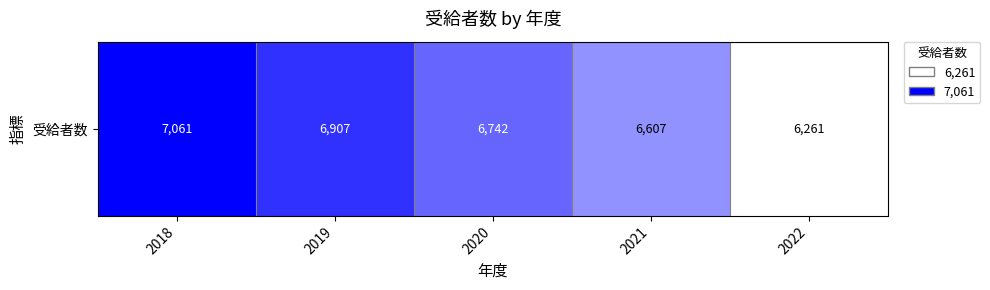

What is the ratio of the value at 2020 to the value at 2018?

0.6